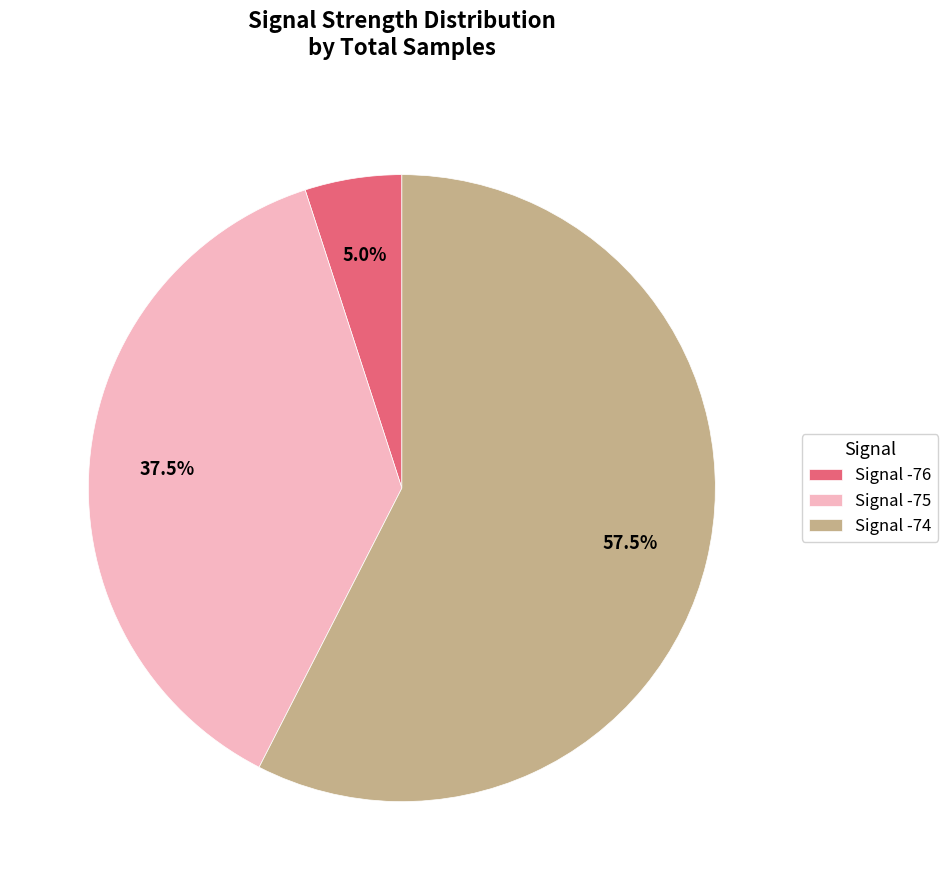

What percentage do Signal -75 and Signal -74 together represent?

95.0%